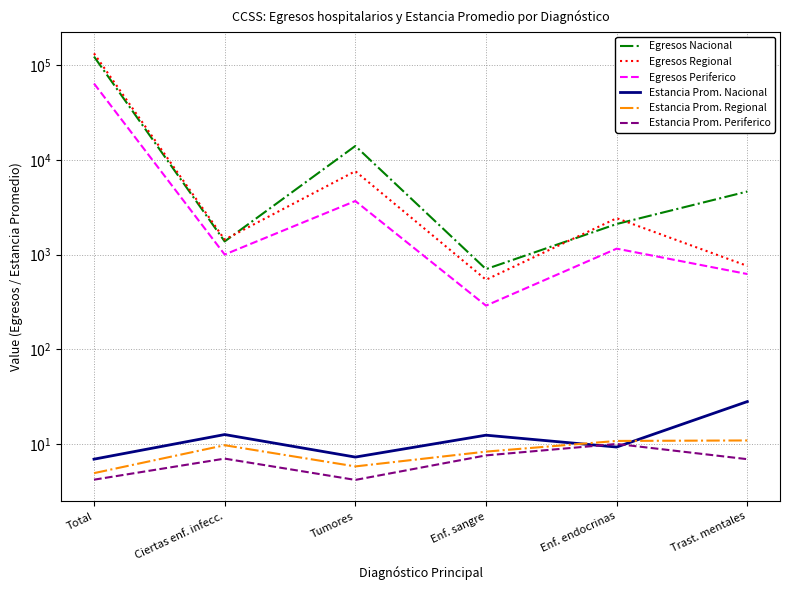

Reading left to right, transcribe all the data shown in this chart.

Egresos Nacional: 123405.0	1380.0	14046.0	704.0	2108.0	4643.0
Egresos Regional: 133223.0	1442.0	7609.0	544.0	2426.0	761.0
Egresos Periferico: 64045.0	1004.0	3685.0	290.0	1158.0	625.0
Estancia Prom. Nacional: 7.0	12.6	7.3	12.4	9.3	28.2
Estancia Prom. Regional: 4.9	9.8	5.8	8.3	10.8	10.9
Estancia Prom. Periferico: 4.2	7.0	4.2	7.6	10.1	6.9